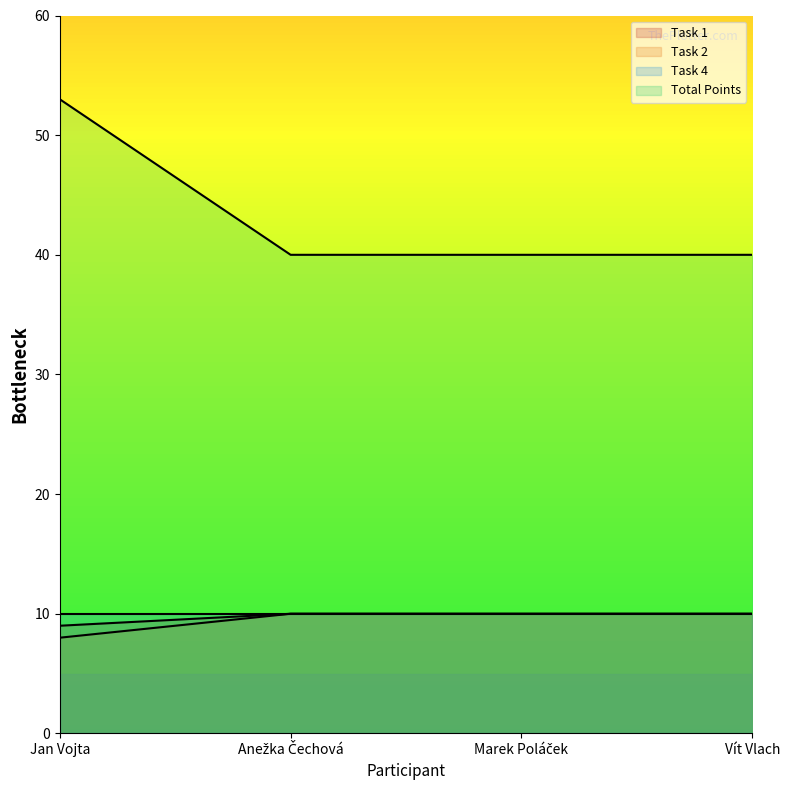

How many Total Points values are between 40 and 53?

4